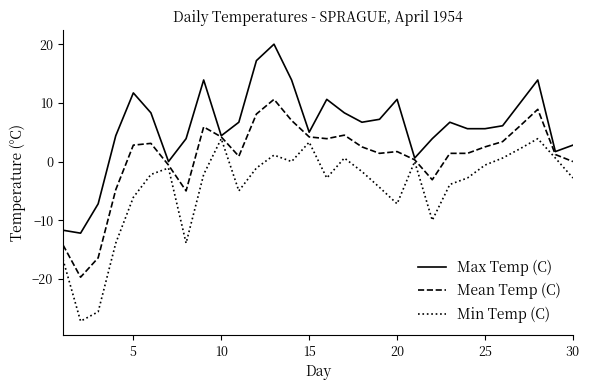

How many values in the Mean Temp (C) series are below 2?

15